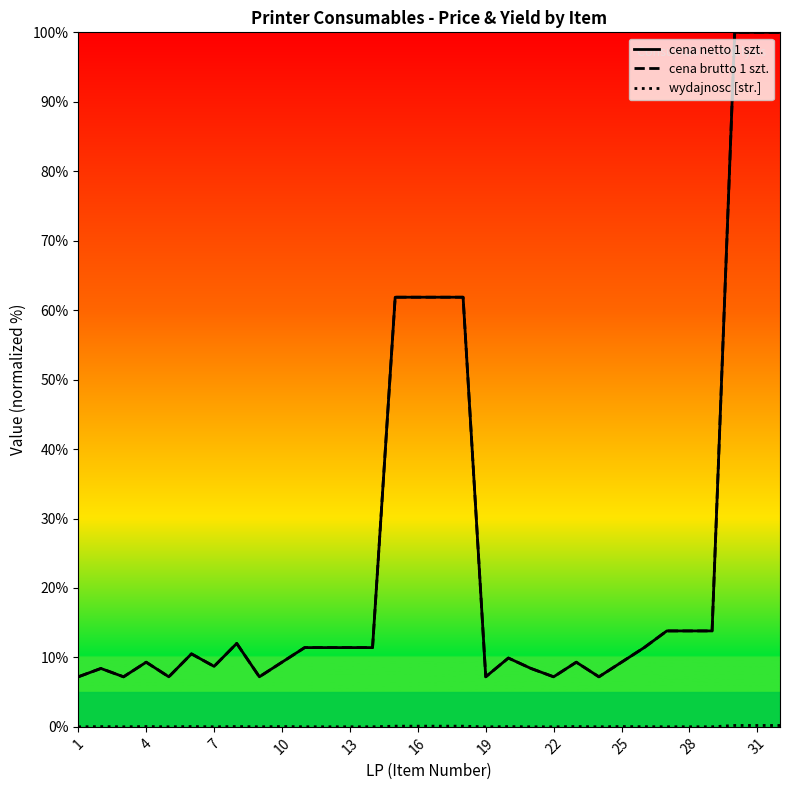

How many categories are shown in the chart?

32